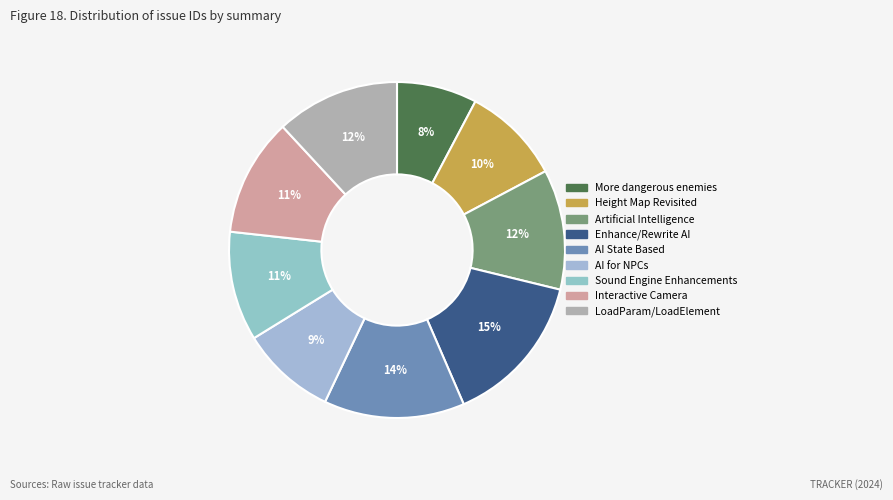

Rank the categories by value from lowest to highest.

More dangerous enemies, AI for NPCs, Height Map Revisited, Sound Engine Enhancements, Interactive Camera, Artificial Intelligence, LoadParam/LoadElement, AI State Based, Enhance/Rewrite AI